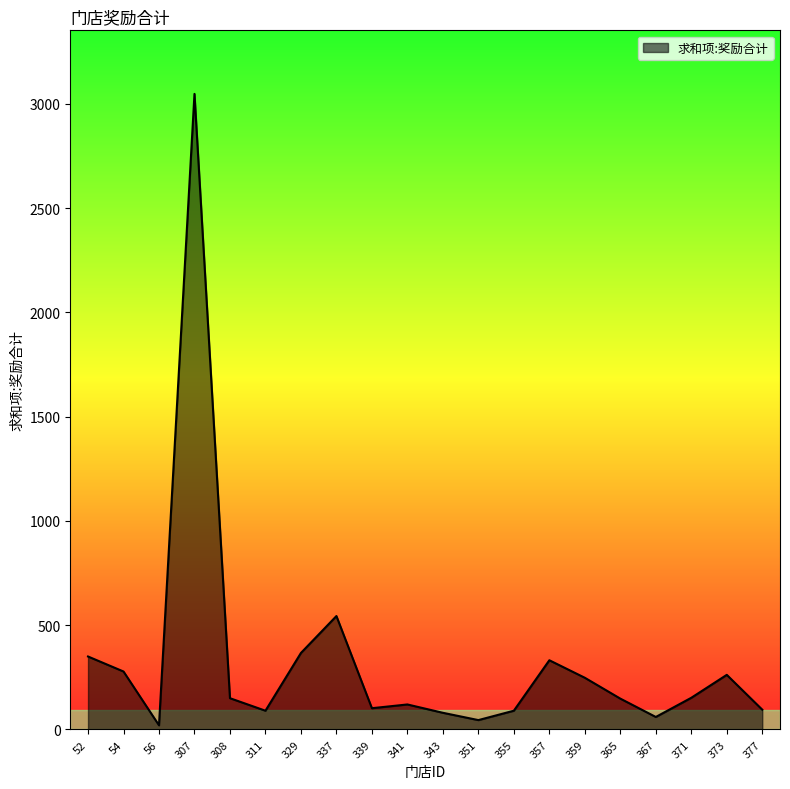

What is the greatest value displayed?

3048